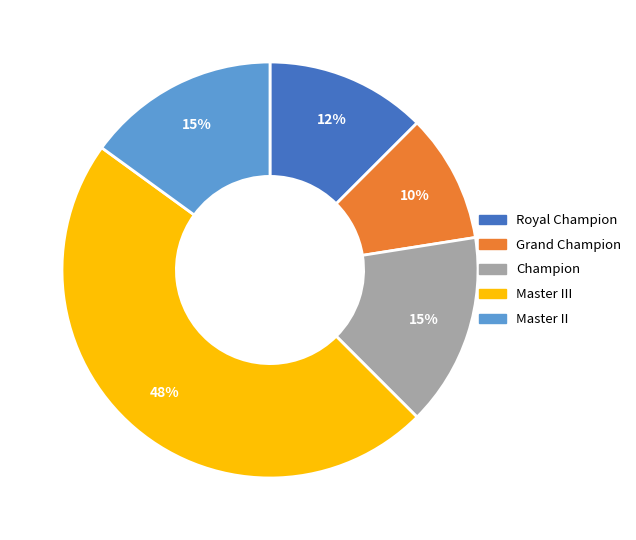

Is there a majority slice in this chart?

No